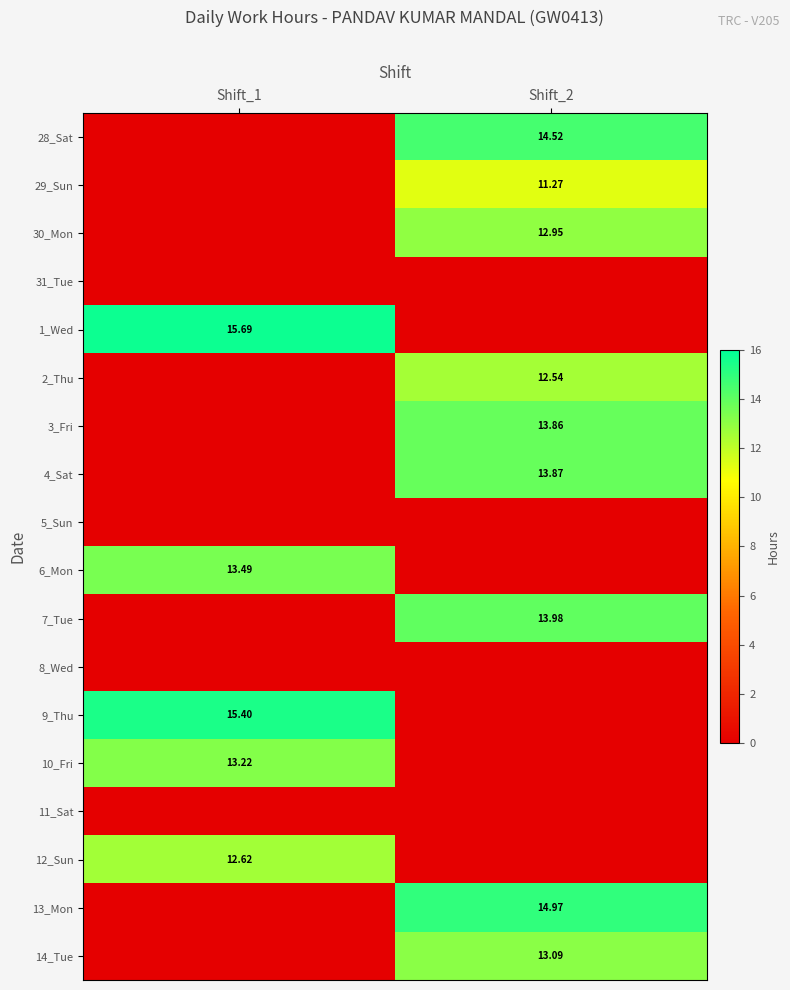

What is the difference between the highest and lowest values at Shift_2?

15.0